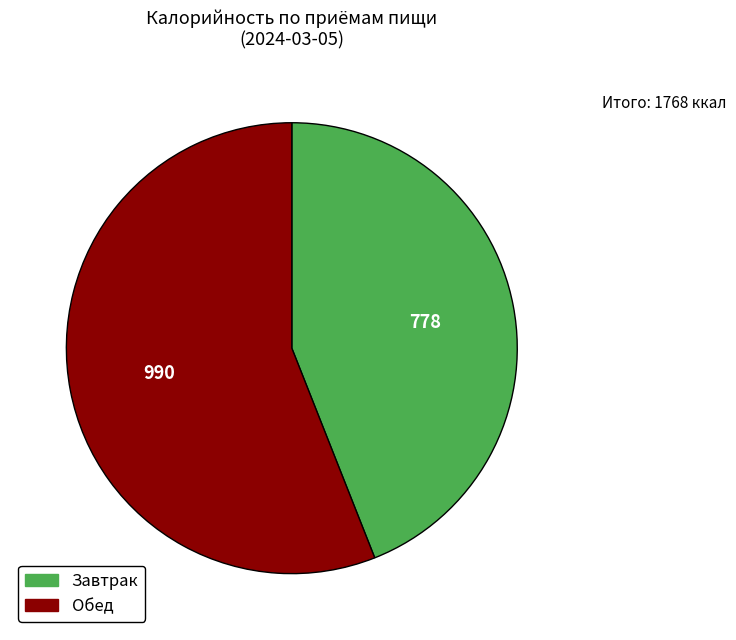

Is there any slice that represents more than half of the pie?

Yes